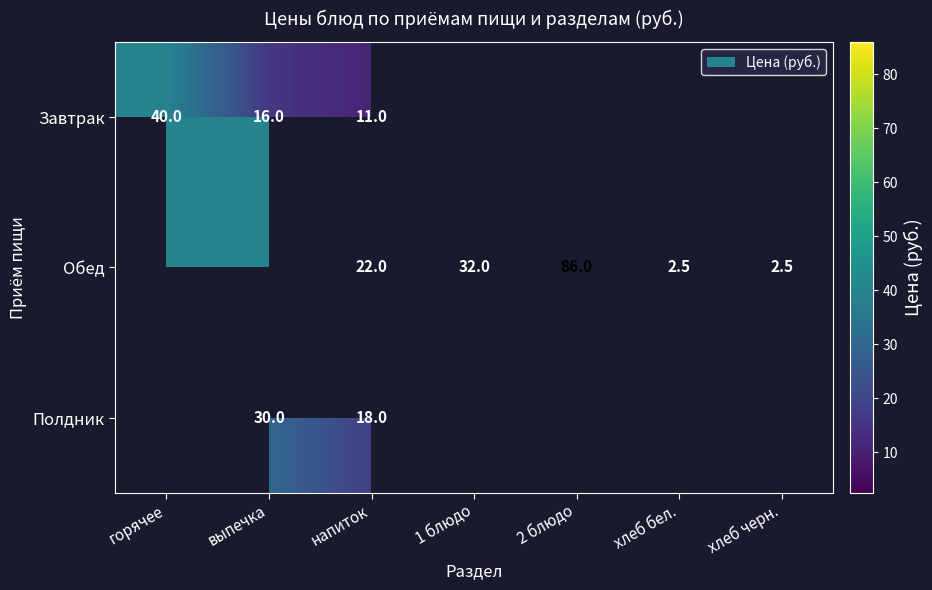

What is the sum of the Обед values at напиток and 2 блюдо?

108.0